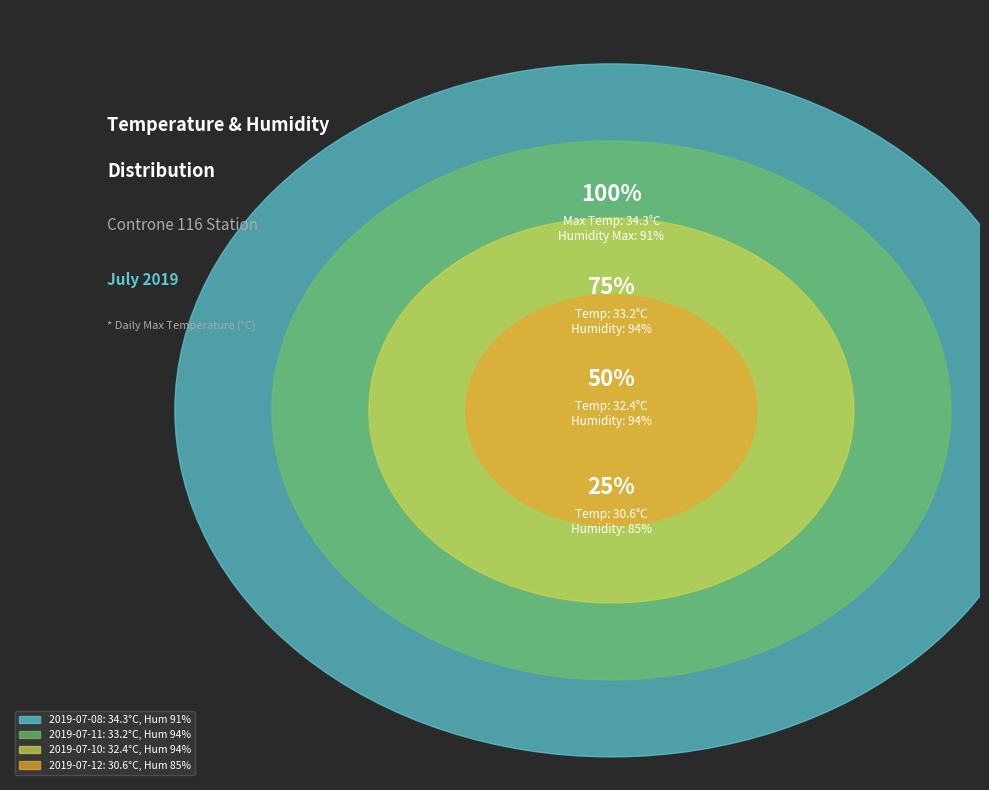

Which category has the smallest portion of the pie?

2019-07-12